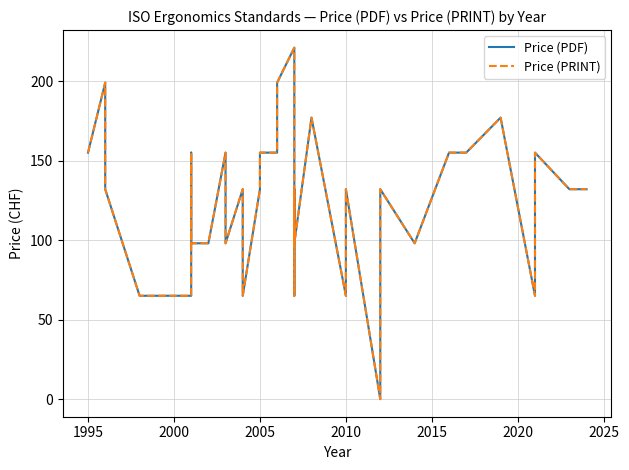

True or false: Price (PRINT) and Price (PDF) cross at least once.

False